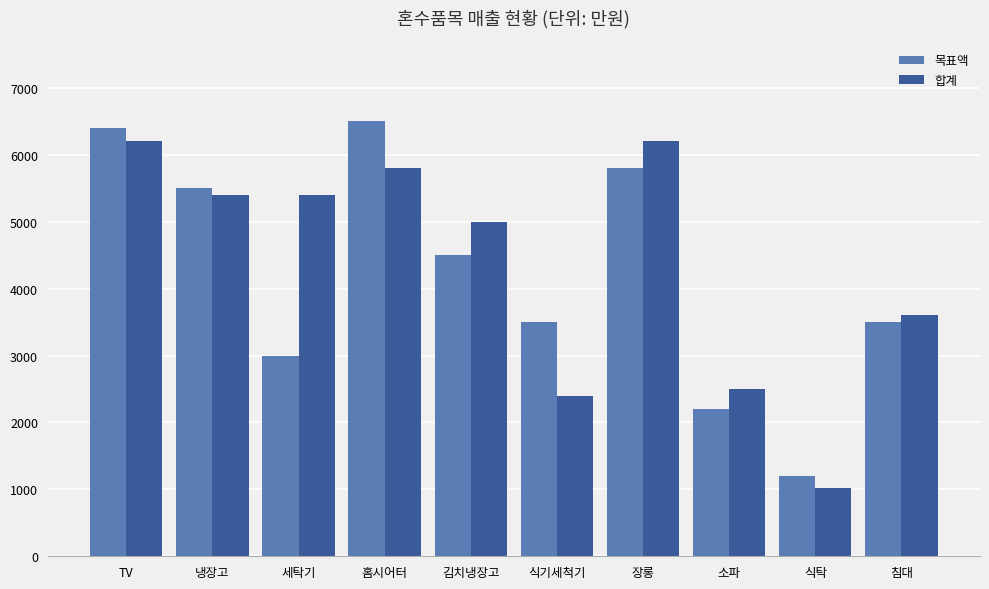

Is the value of 목표액 at 소파 greater than the value of 합계 at 세탁기?

No